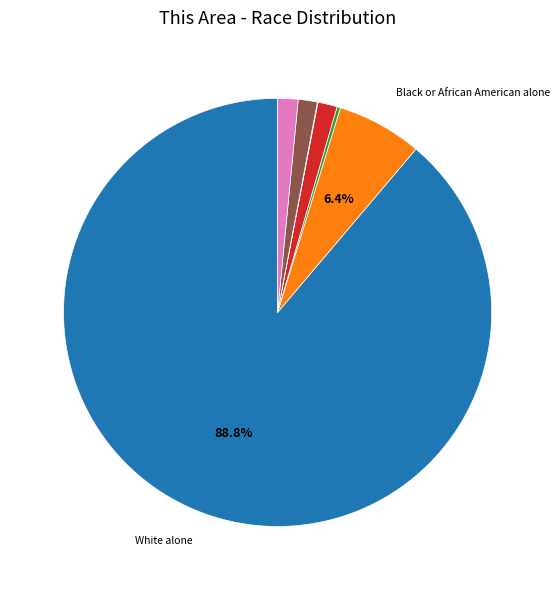

Is there a majority slice in this chart?

Yes